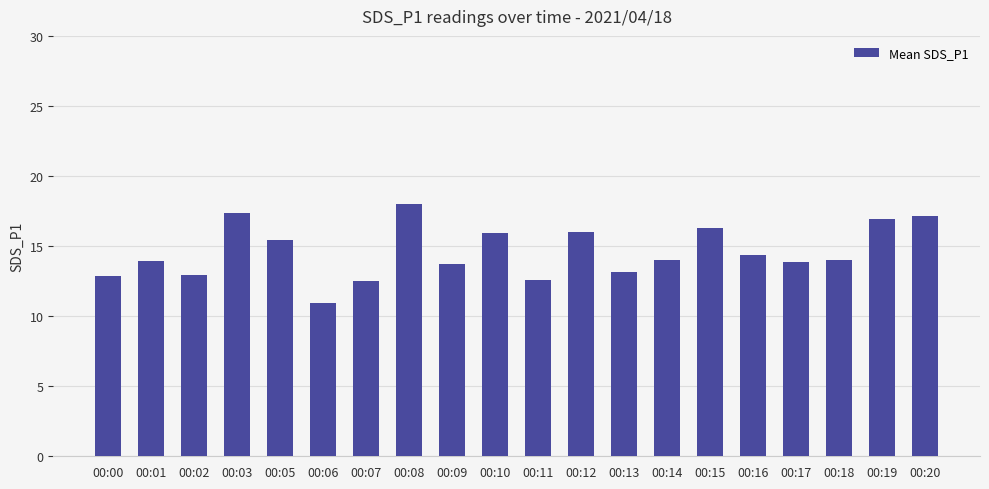

Is it true that the value at 00:19 is 16.9?

True